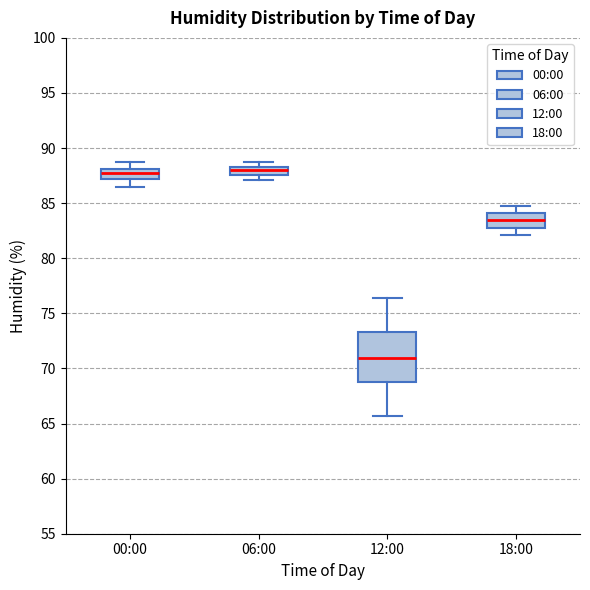

Which box is the tallest, from its lower edge to its upper edge?

12:00